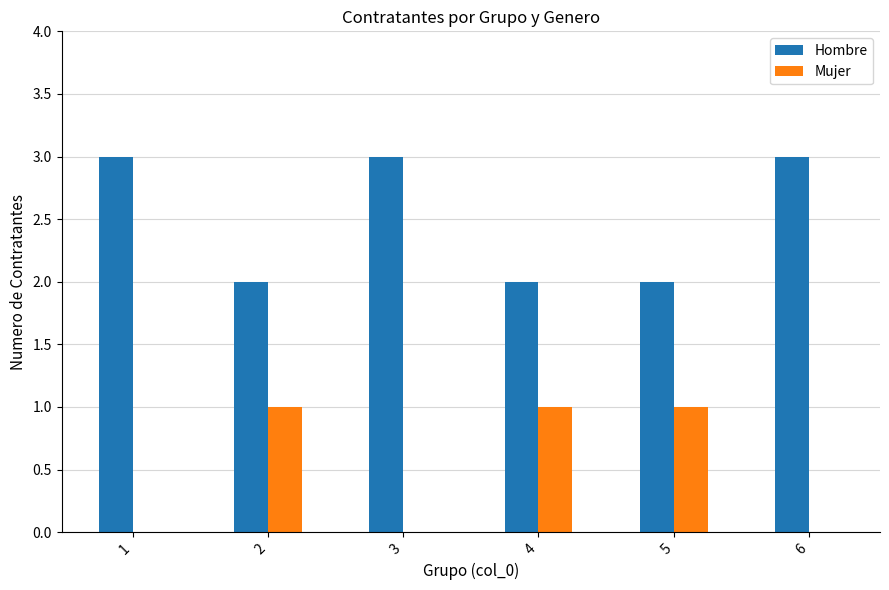

What is the total value across all series at 4?

3